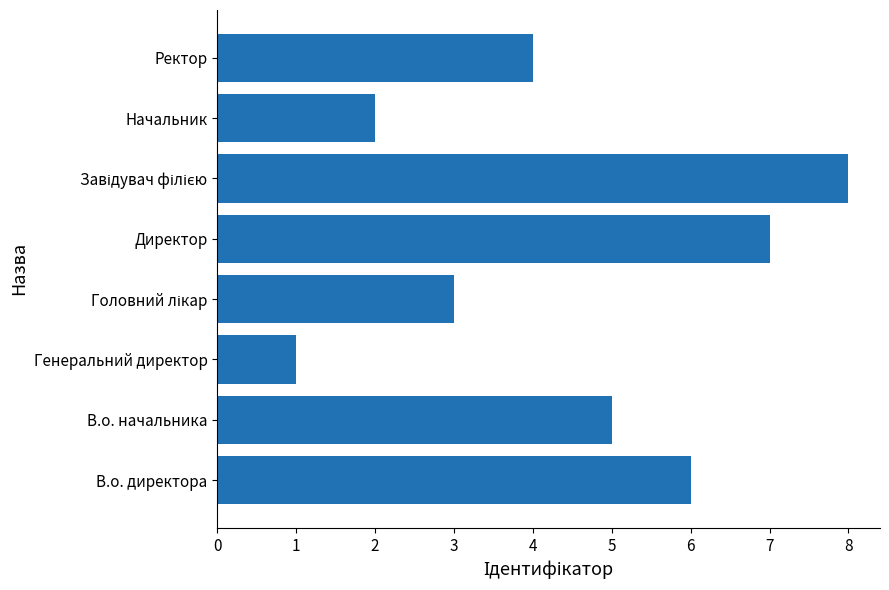

What is the sum of all values?

36